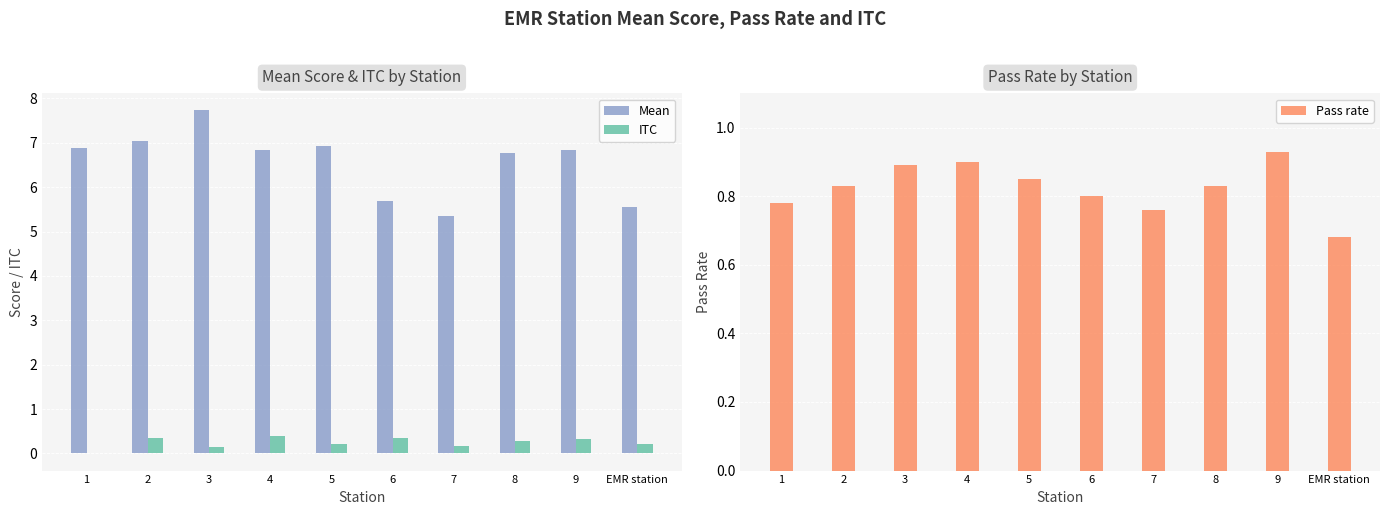

Between 6 and 2, which is larger?

2